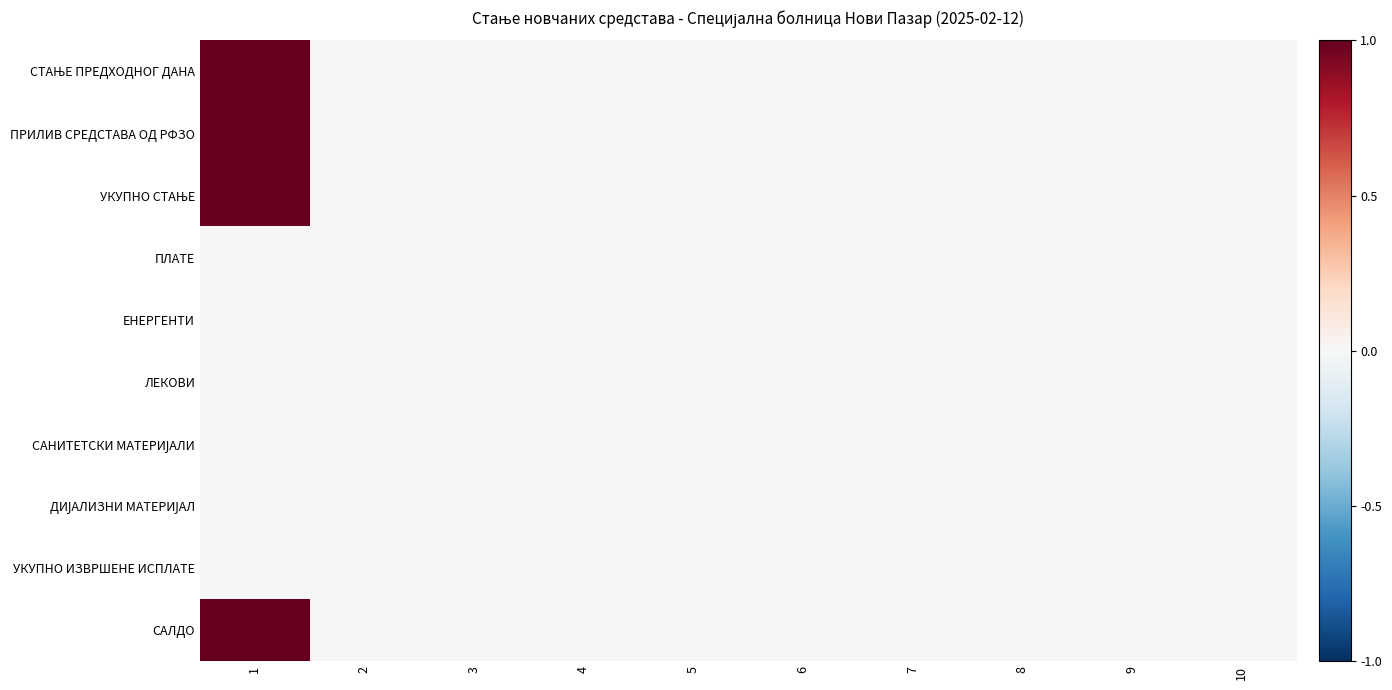

Which label corresponds to the largest value in the chart?

1